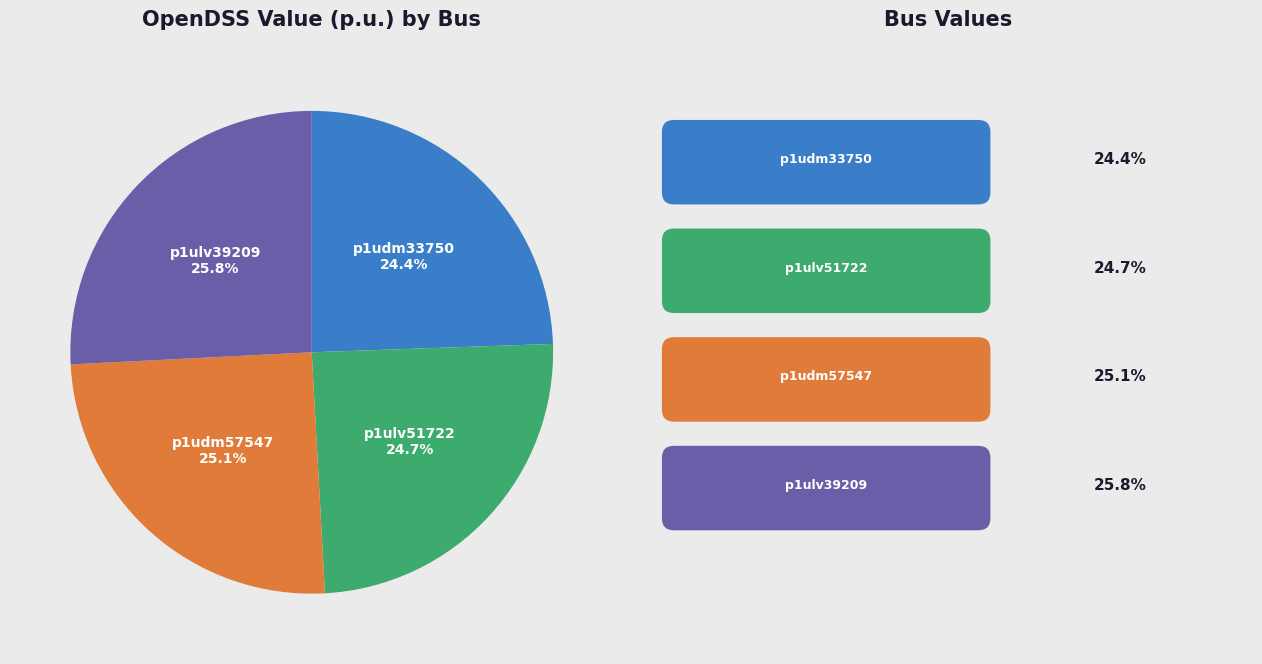

Combined, what portion of the pie is p1ulv51722 and p1udm33750?

49.1%